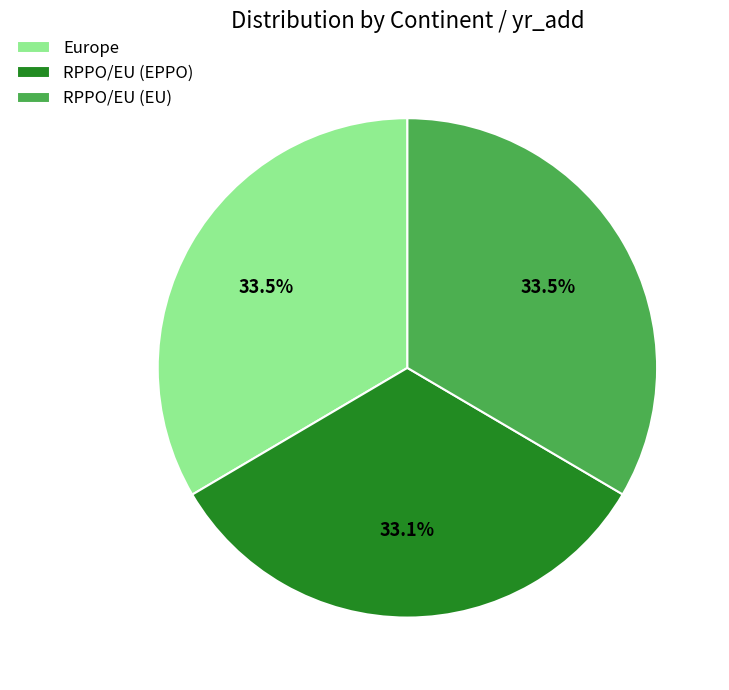

How much of the chart is everything except RPPO/EU (EU)?

66.5%